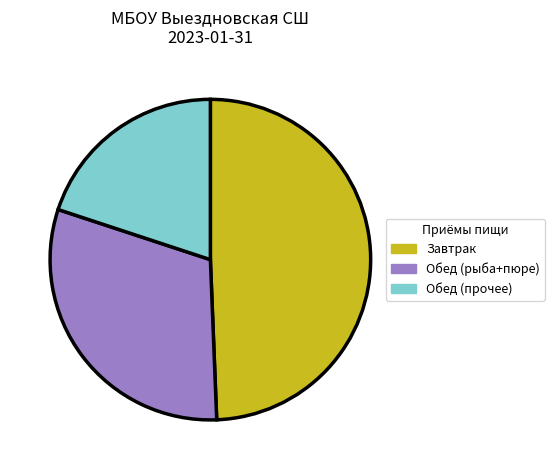

How many segments does this pie chart have?

3